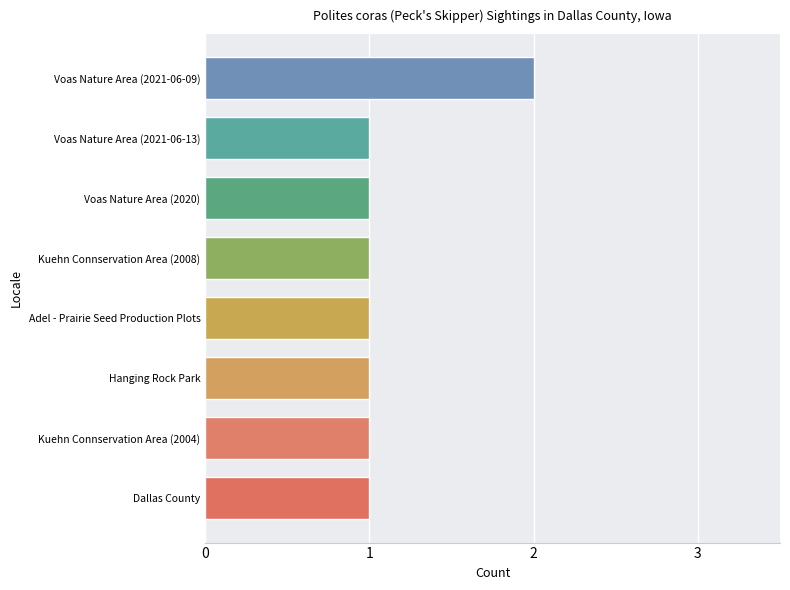

At which category does the chart reach its peak across all series?

Voas Nature Area (2021-06-09)